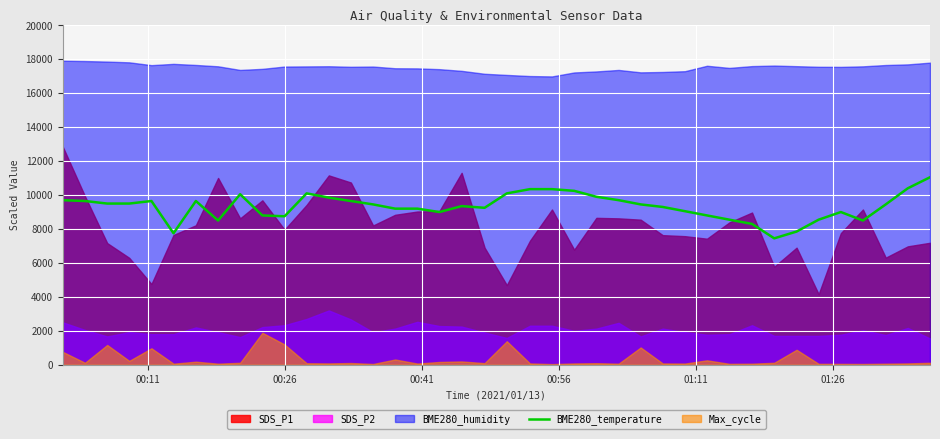

What is the difference between the maximum and minimum values?

3600.0